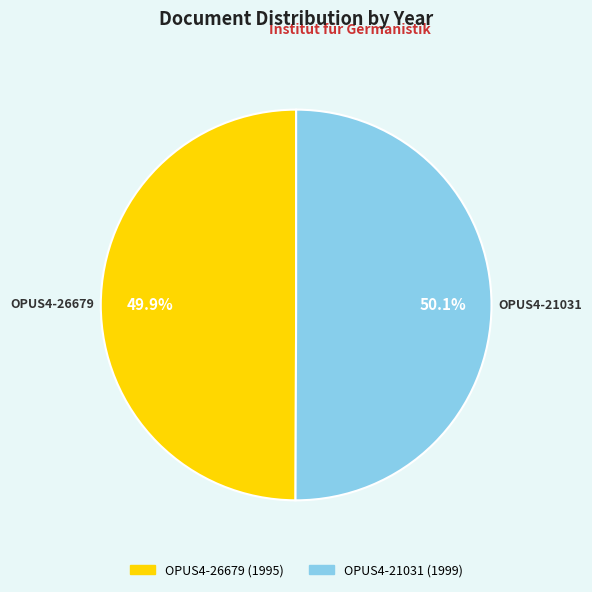

Is there any slice that represents more than half of the pie?

Yes